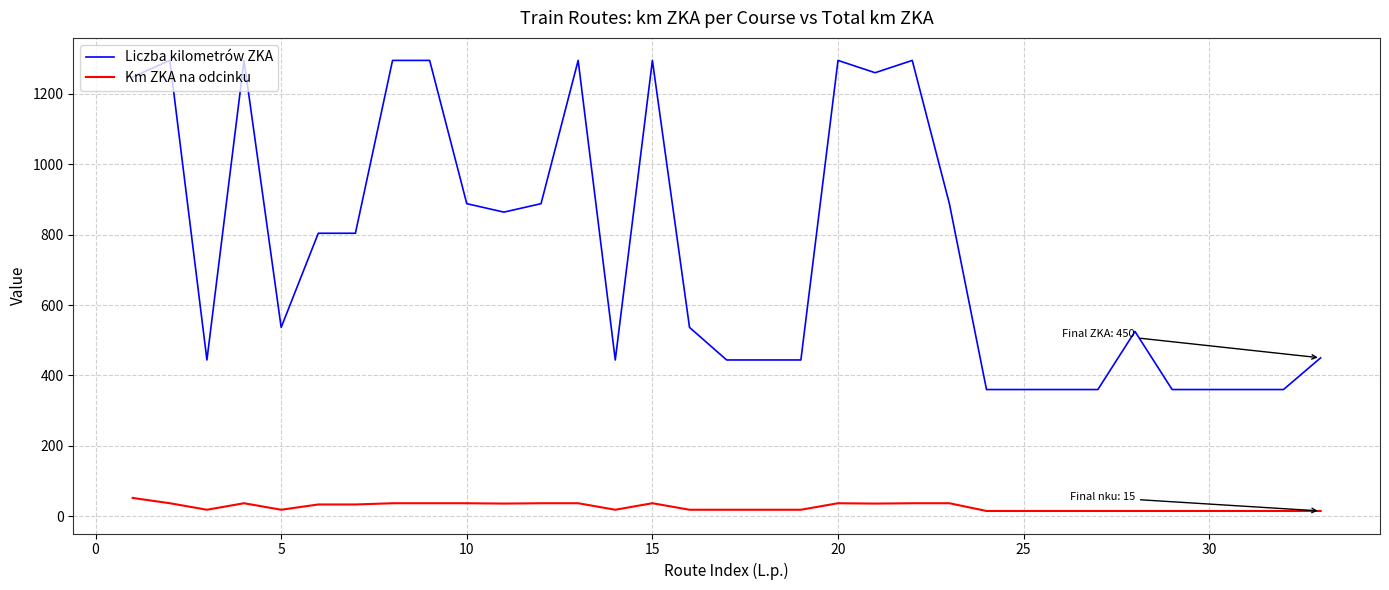

What is the maximum value shown in the chart?

1295.0